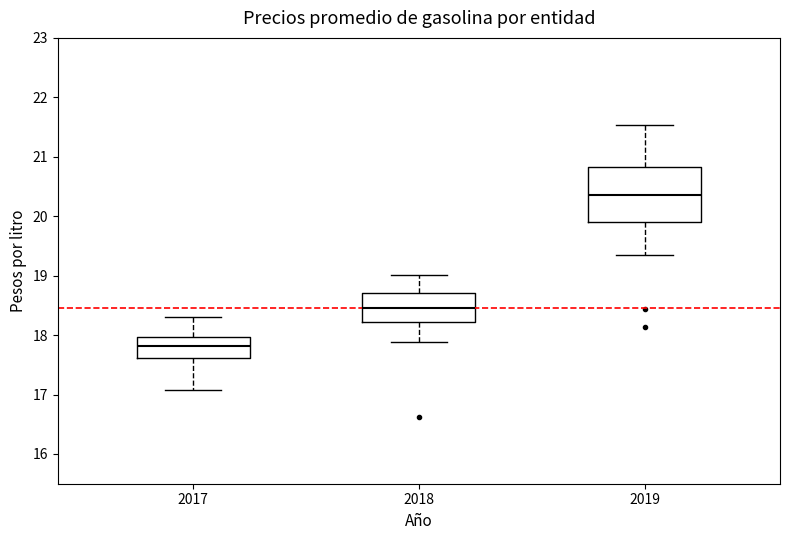

Which box's median line is the lowest?

2017